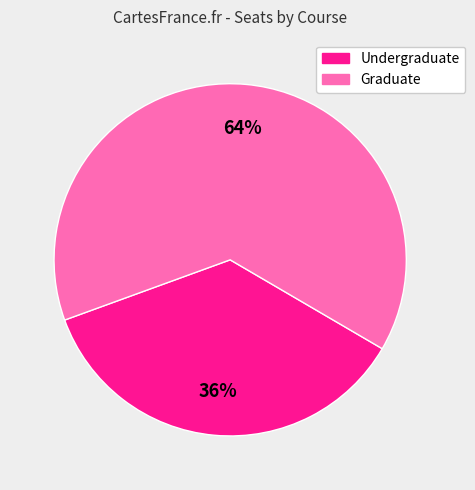

To the nearest percent, what is the average slice percentage?

50%